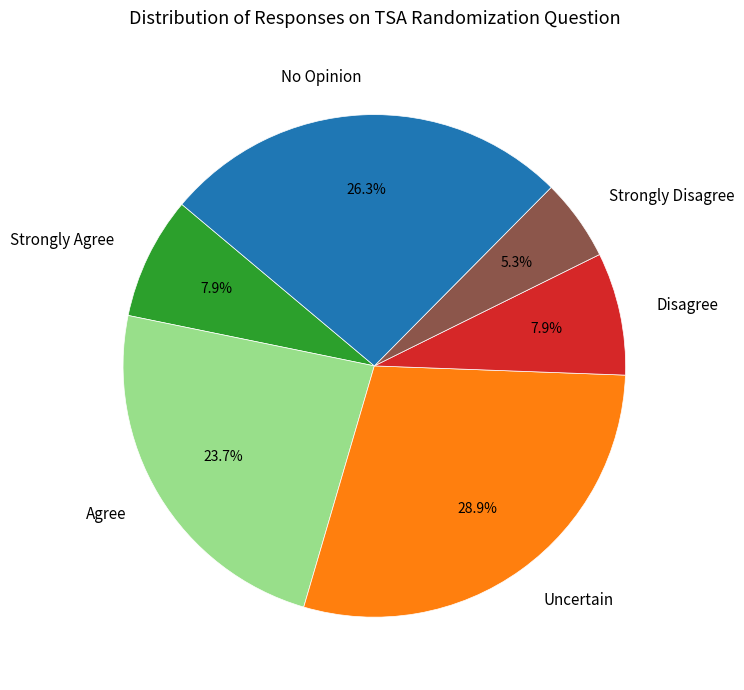

To the nearest percent, what is the difference between the largest and smallest slice percentages?

24%